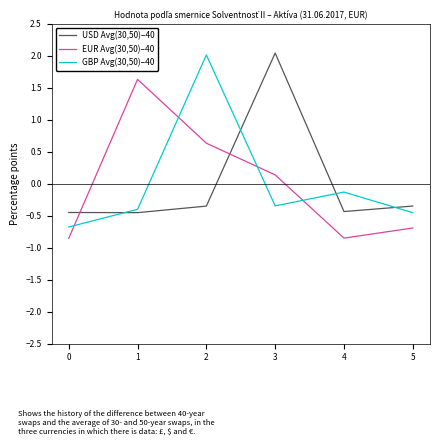

Rank the series at 4 from lowest to highest value.

EUR Avg(30,50)–40, USD Avg(30,50)–40, GBP Avg(30,50)–40